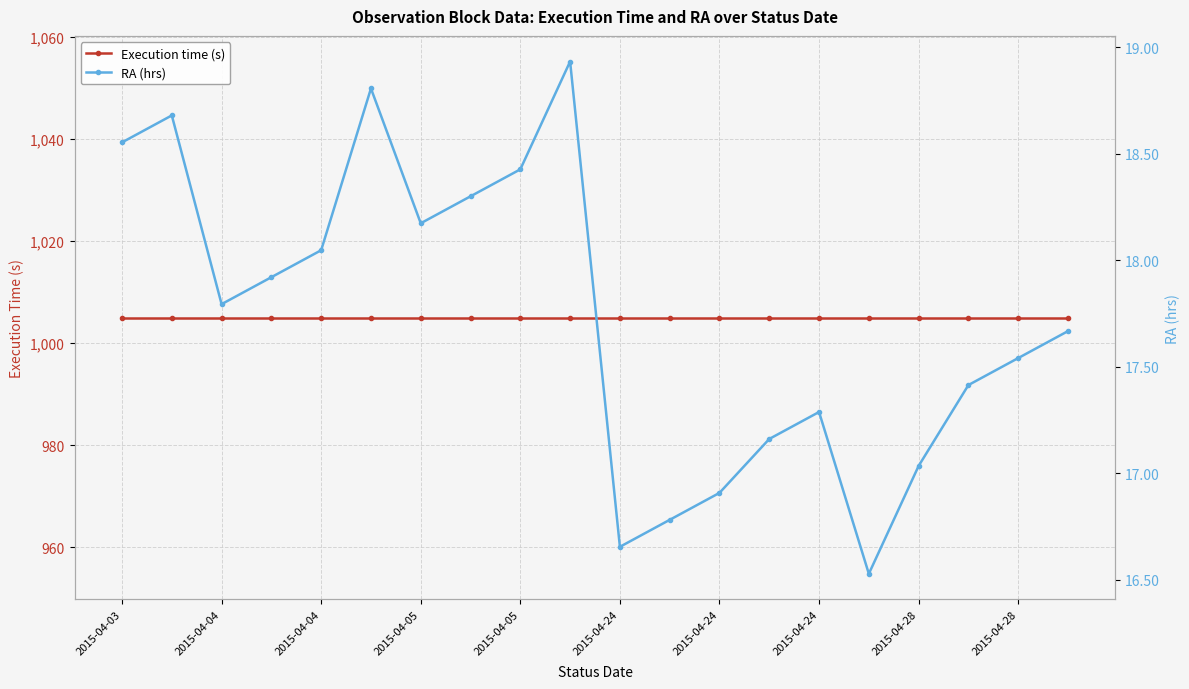

Which label corresponds to the largest value in the chart?

2015-04-03